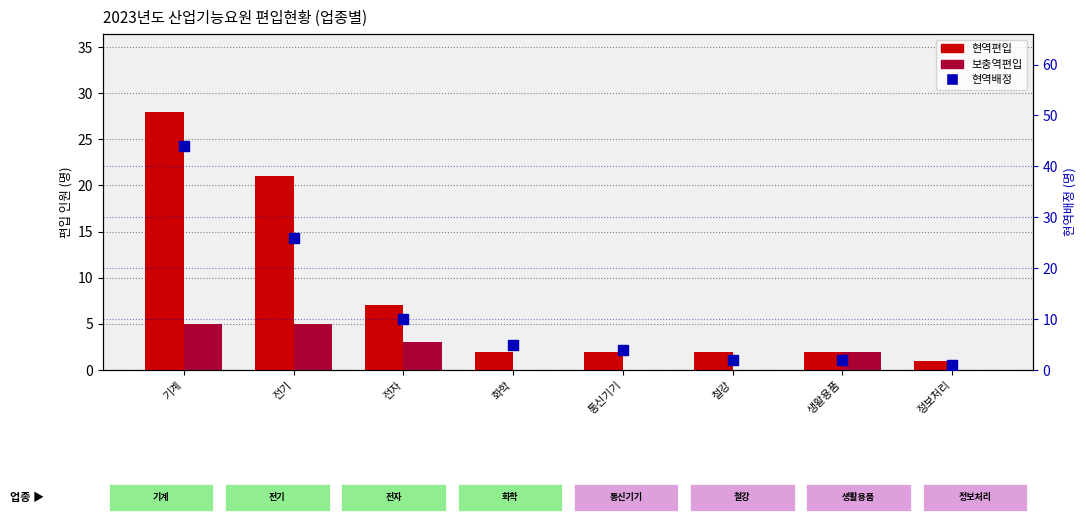

At 철강, list the series in order from largest to smallest.

현역편입, 현역배정, 보충역편입